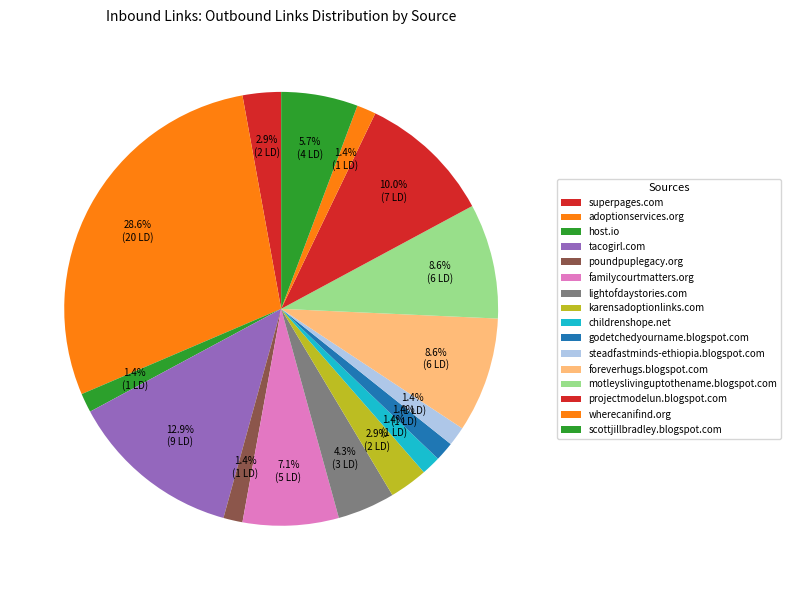

Count the number of slices in the pie.

16